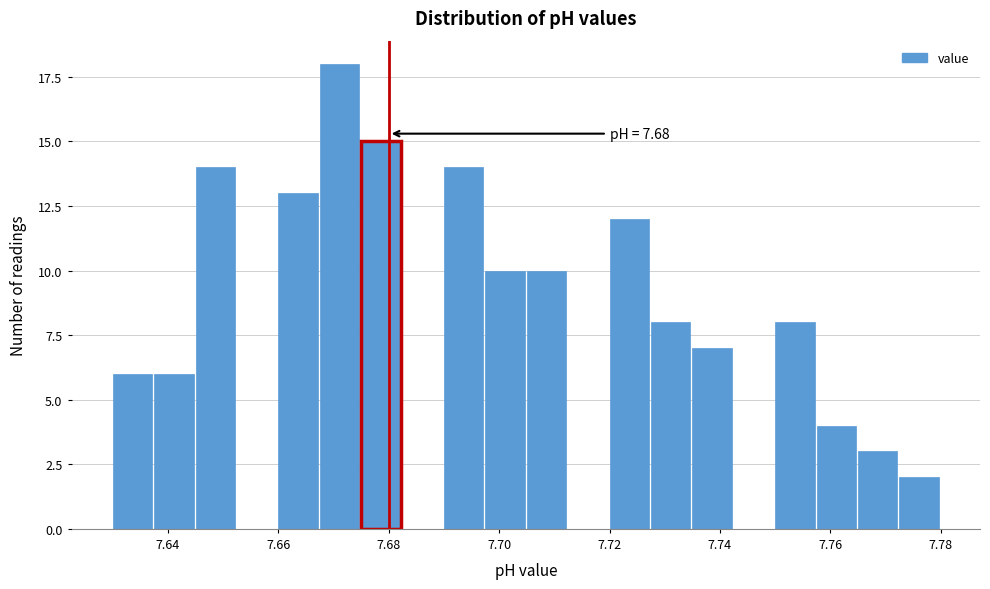

Around what value on the x-axis is the tallest bar? Give the approximate position of its centre, as read against the axis.

7.672